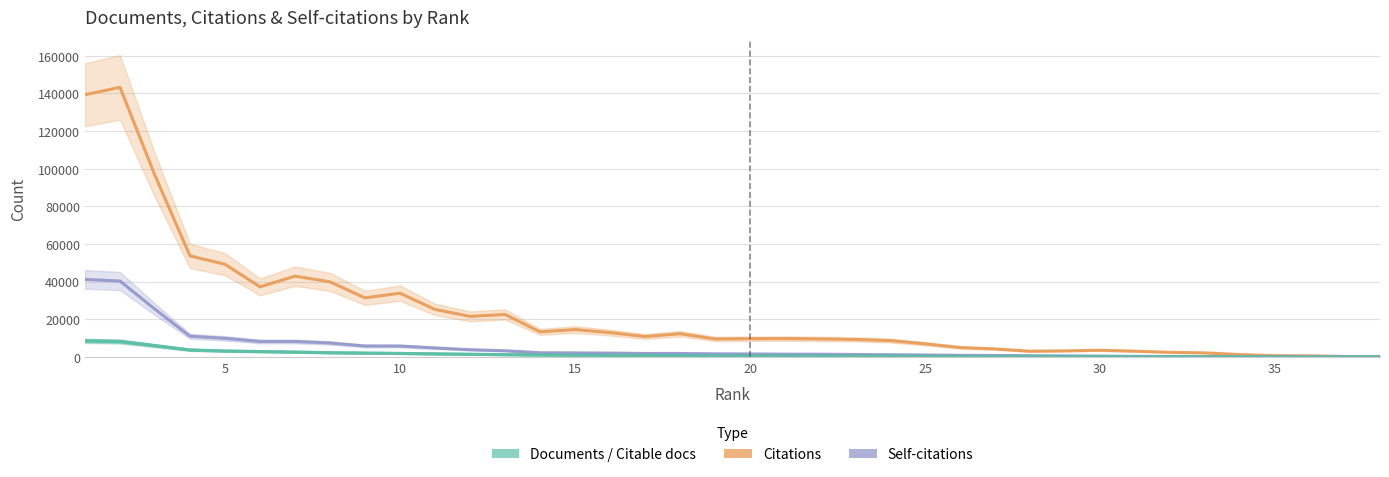

Which series has the largest total across all categories?

Citations